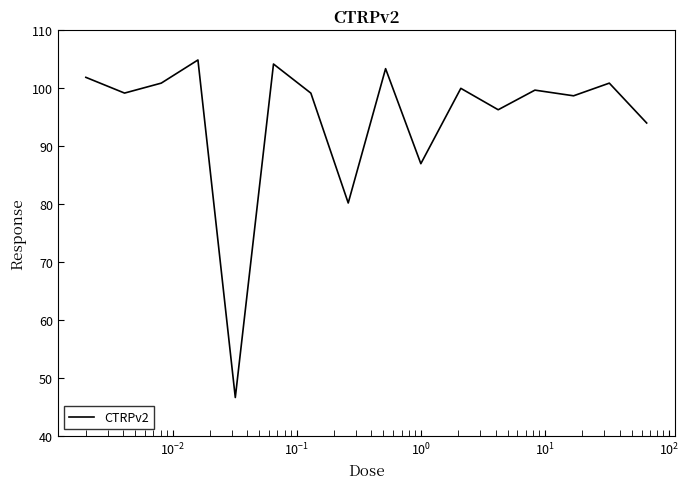

What is the greatest value displayed?

104.9